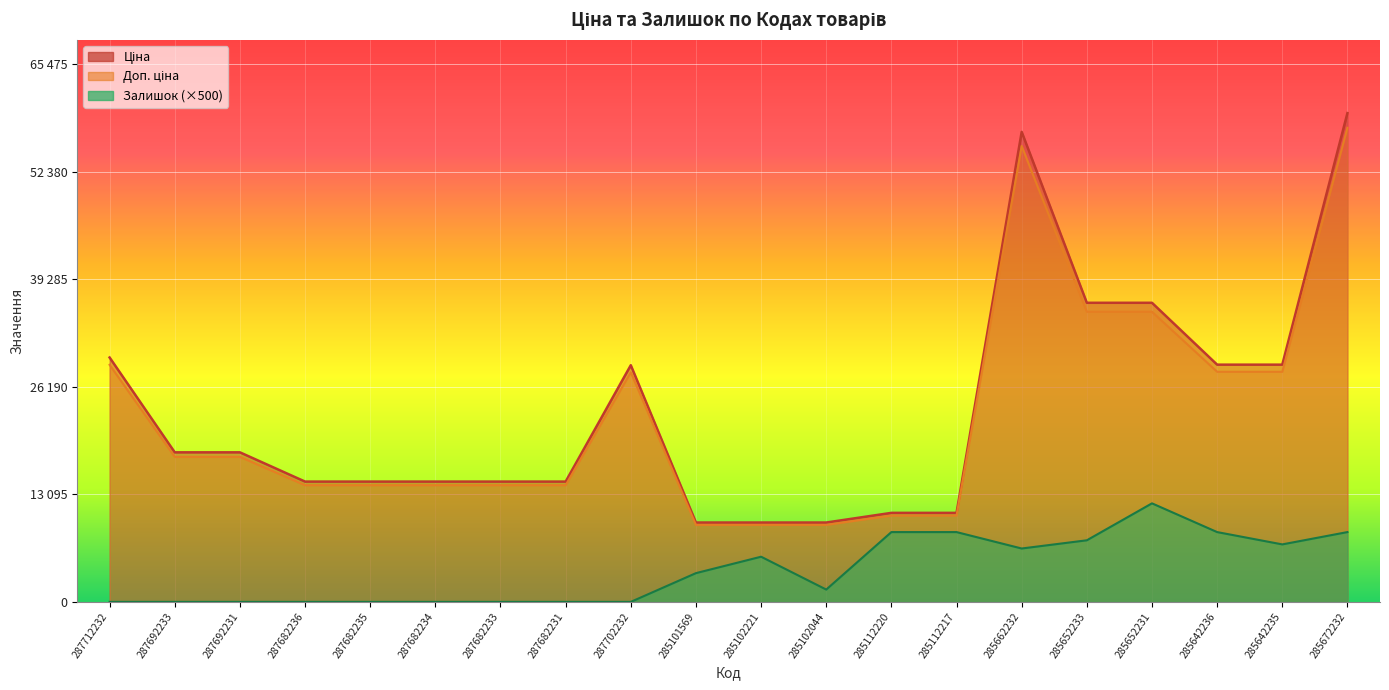

True or false: Доп. ціна has more than 2 points higher than both neighbors.

False